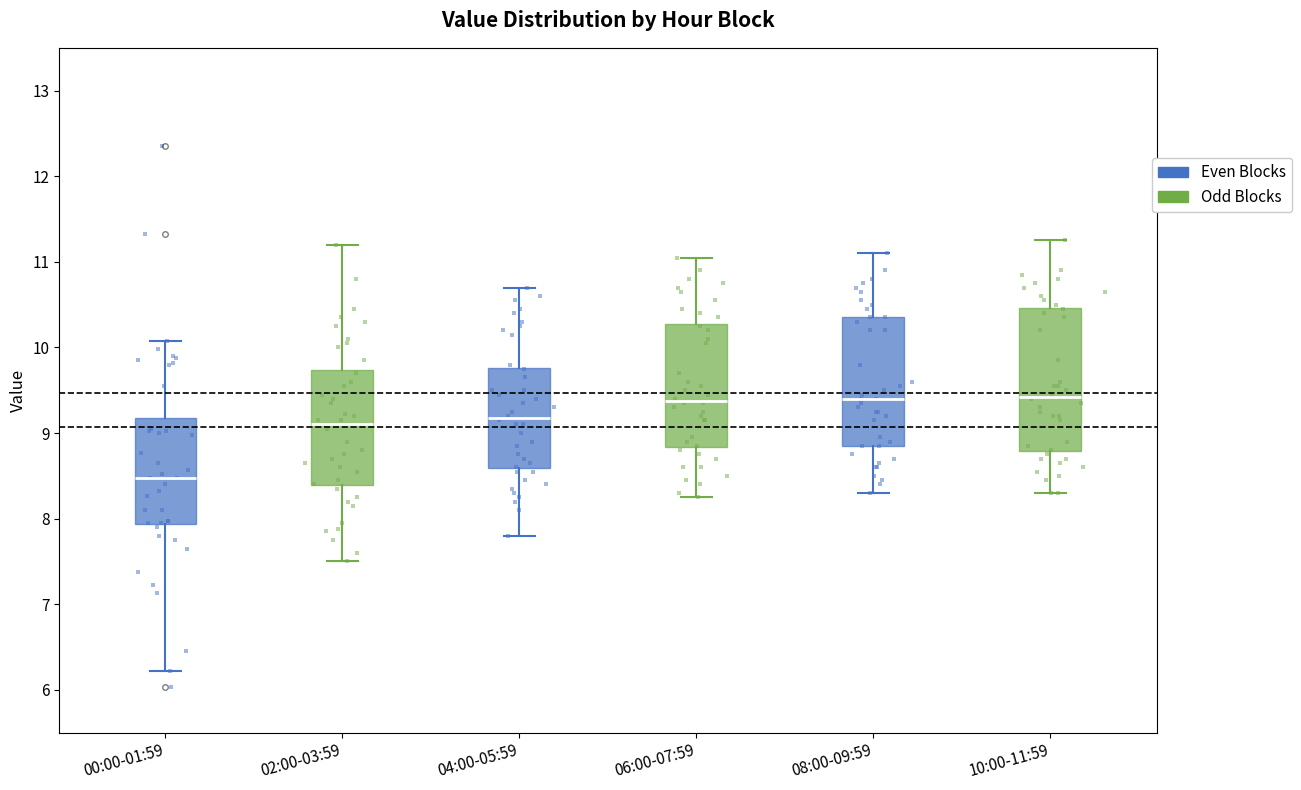

Where is the upper edge of the box for 08:00-09:59 on the y-axis? The values are not printed on the chart, so give them approximately, as read against the axis.

10.4